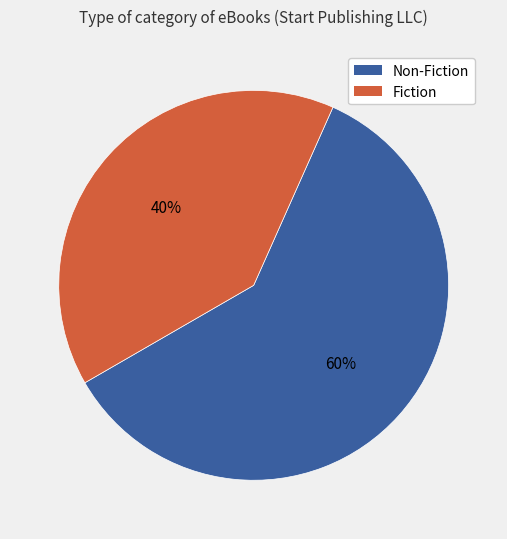

To the nearest percent, what is the combined percentage of Non-Fiction and Fiction?

100%